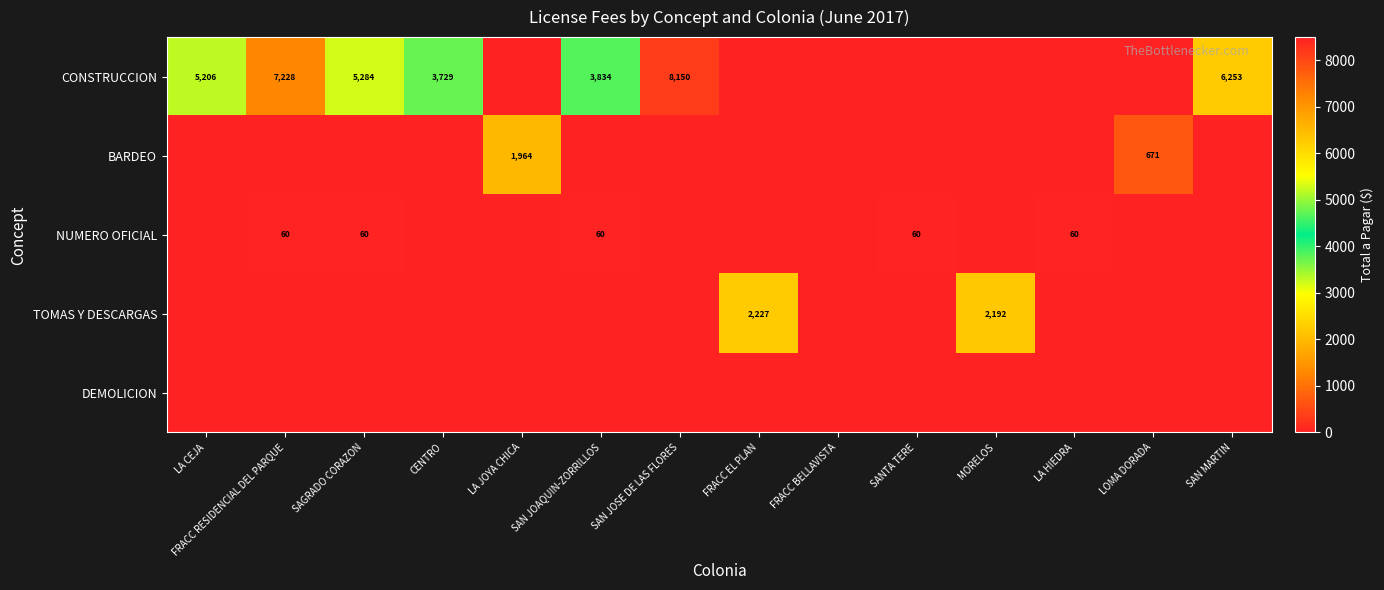

What is the sum of the CONSTRUCCION values at LA CEJA and SAN JOAQUIN-ZORRILLOS?

9040